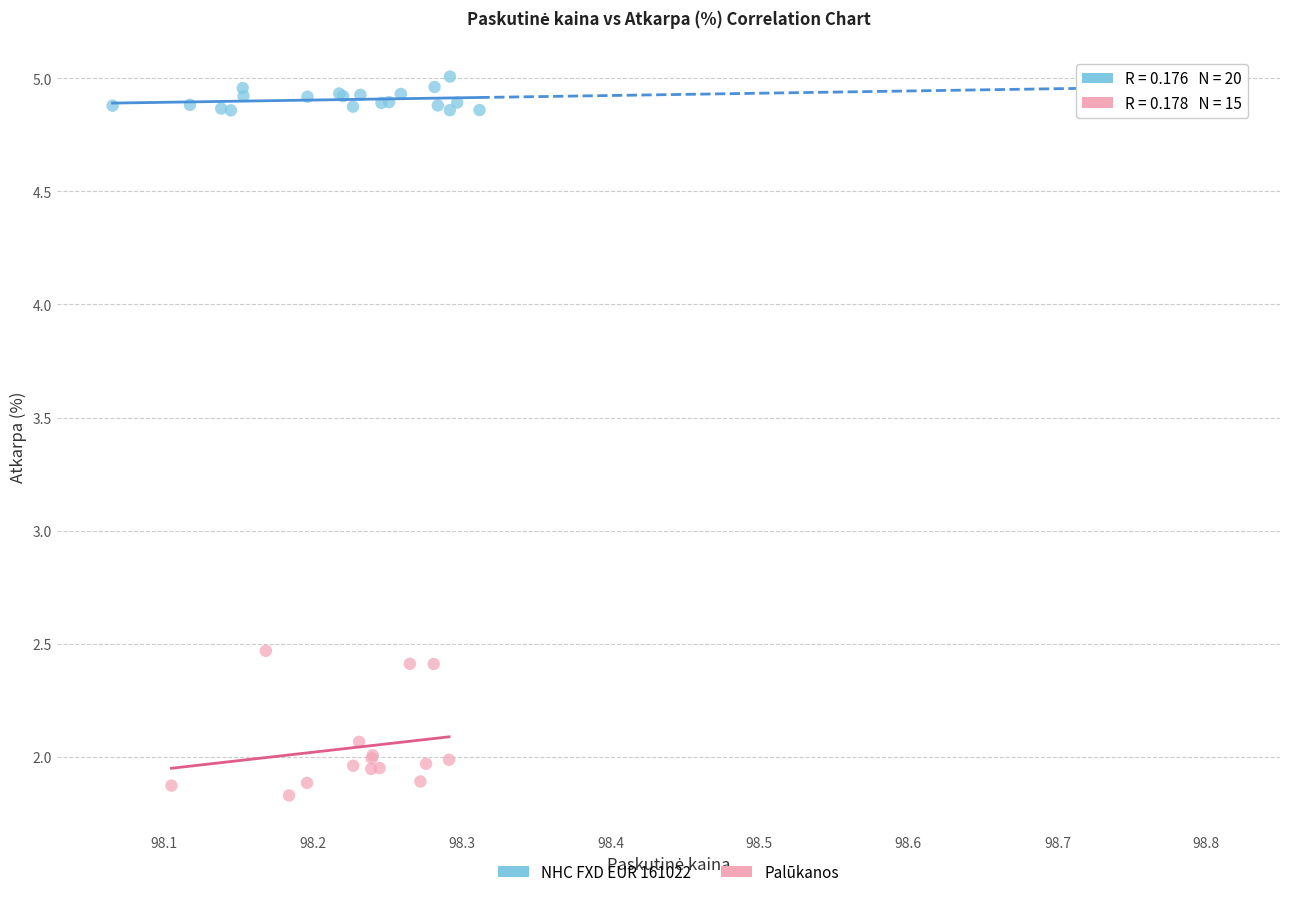

Which series contains the lowest Y value?

Palūkanos